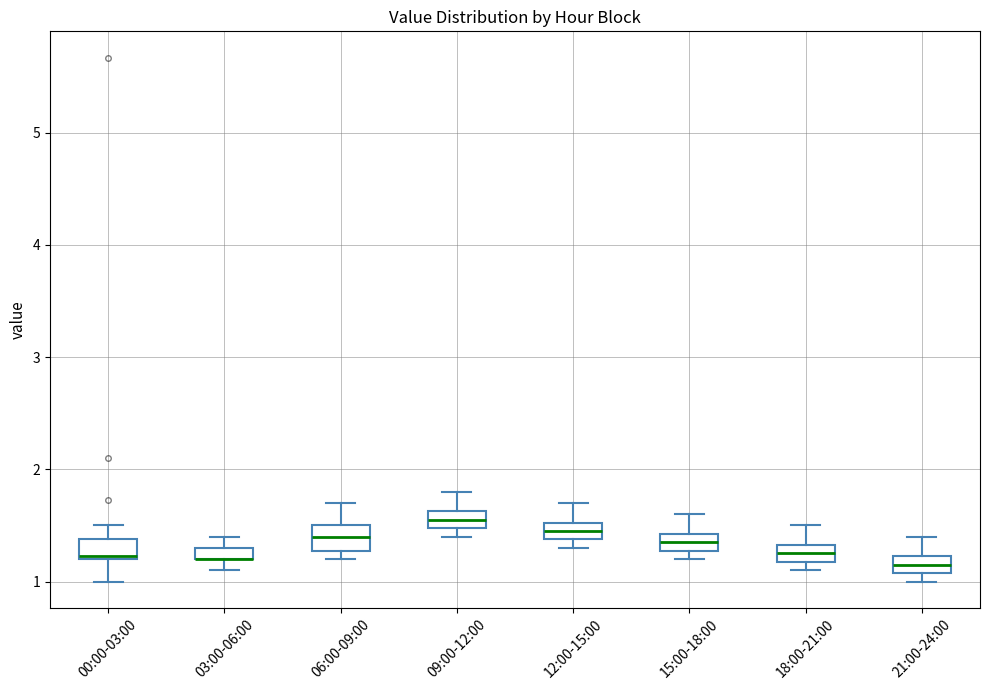

Where is the lower edge of the box for 03:00-06:00 on the y-axis? The values are not printed on the chart, so give them approximately, as read against the axis.

1.2